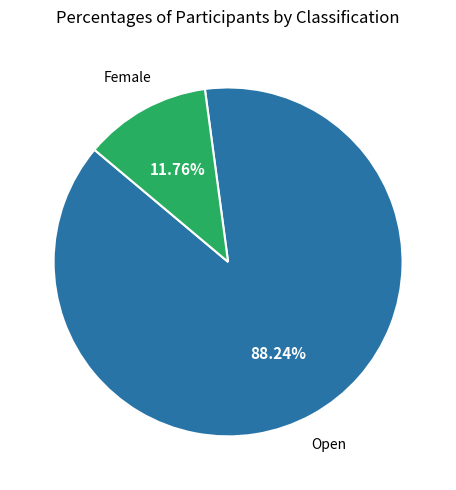

The Open slice represents 88% of the pie. True or false?

True